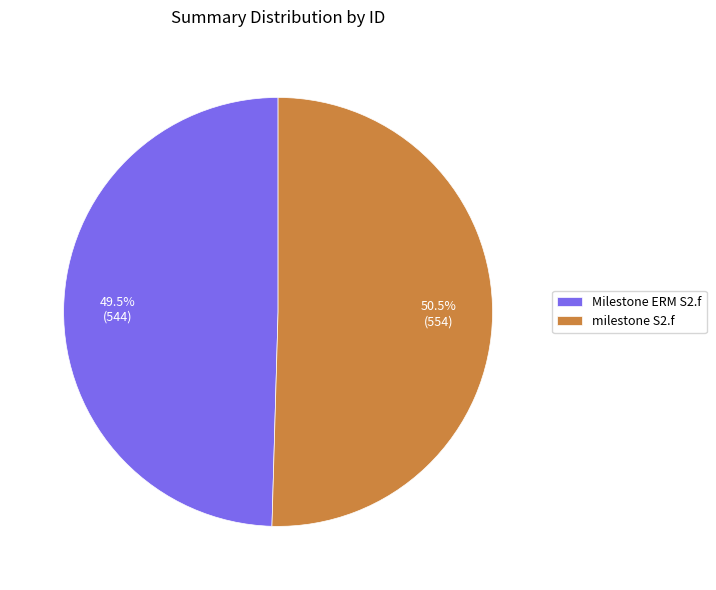

To the nearest percent, what is the combined percentage of milestone S2.f and Milestone ERM S2.f?

100%